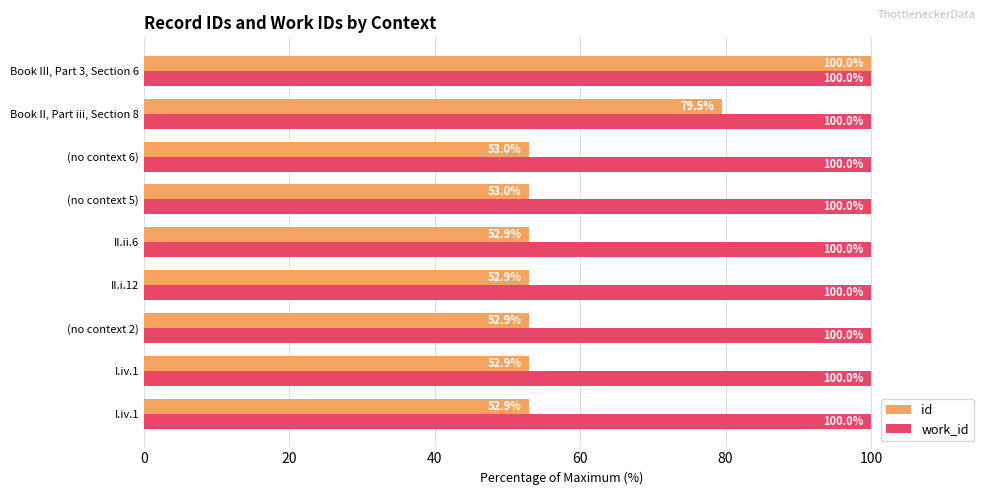

Which series has the largest total across all categories?

work_id